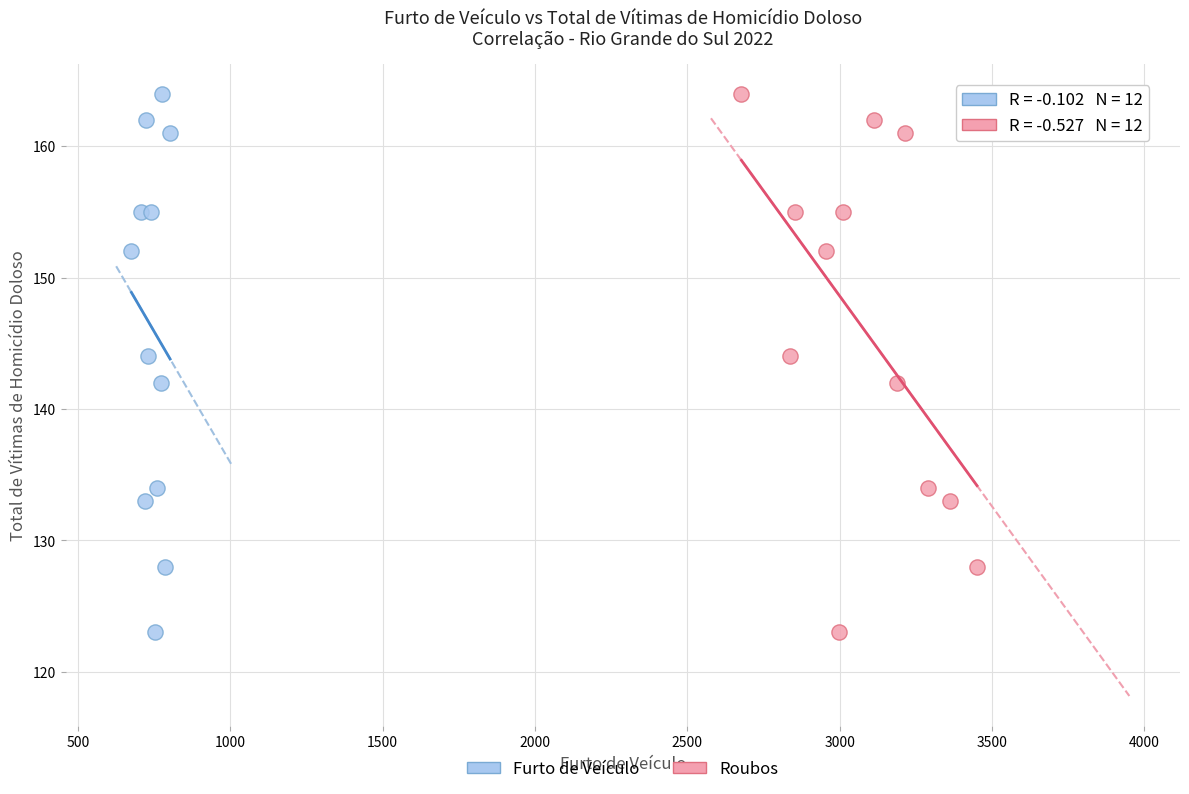

What are all the series names shown in the legend?

Furto de Veículo, Roubos